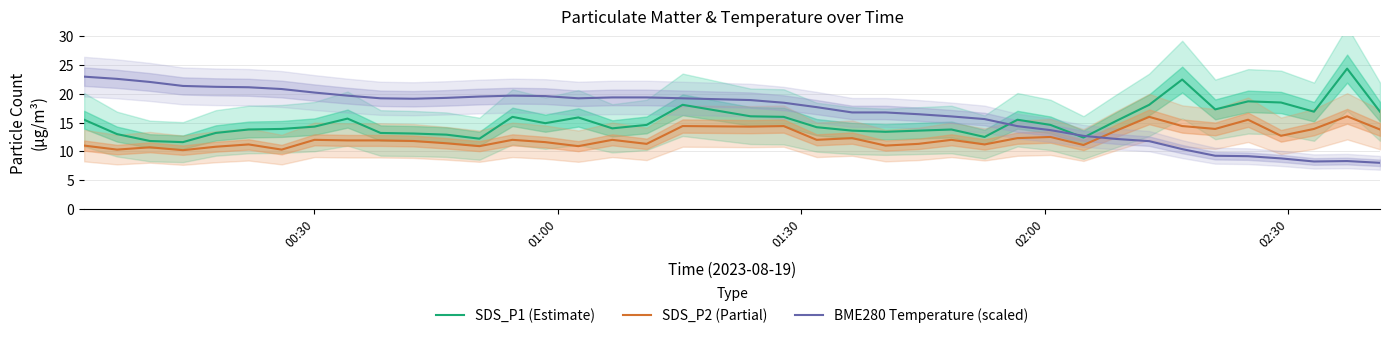

How many data points in BME280 Temperature (scaled) are above 18?

21